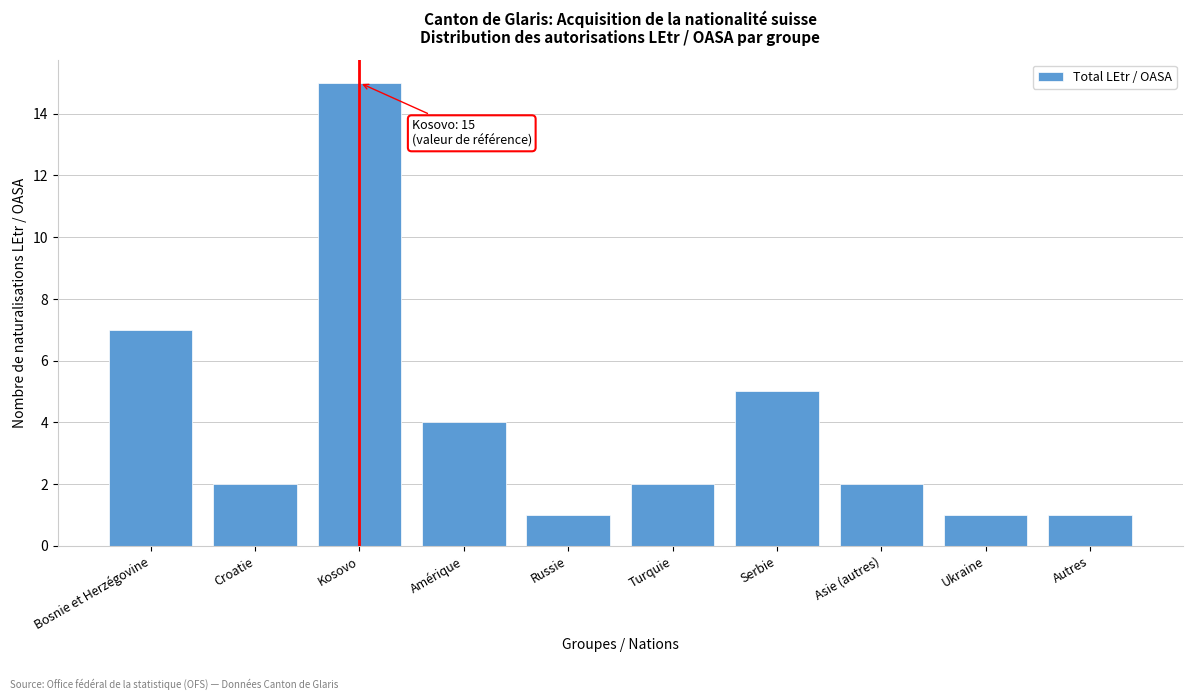

Reading left to right, extract all data points from this chart.

Bosnie et Herzégovine=7	Croatie=2	Kosovo=15	Amérique=4	Russie=1	Turquie=2	Serbie=5	Asie (autres)=2	Ukraine=1	Autres=1